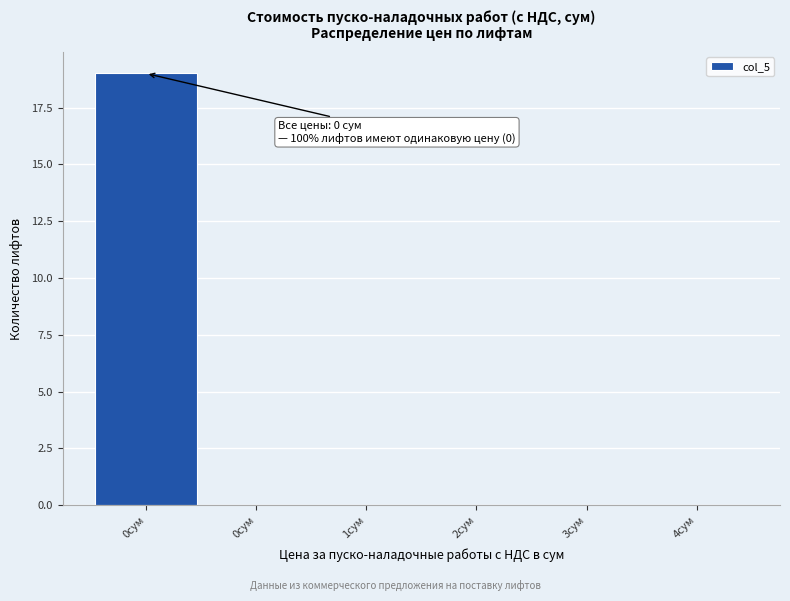

How many categories are shown in the chart?

6